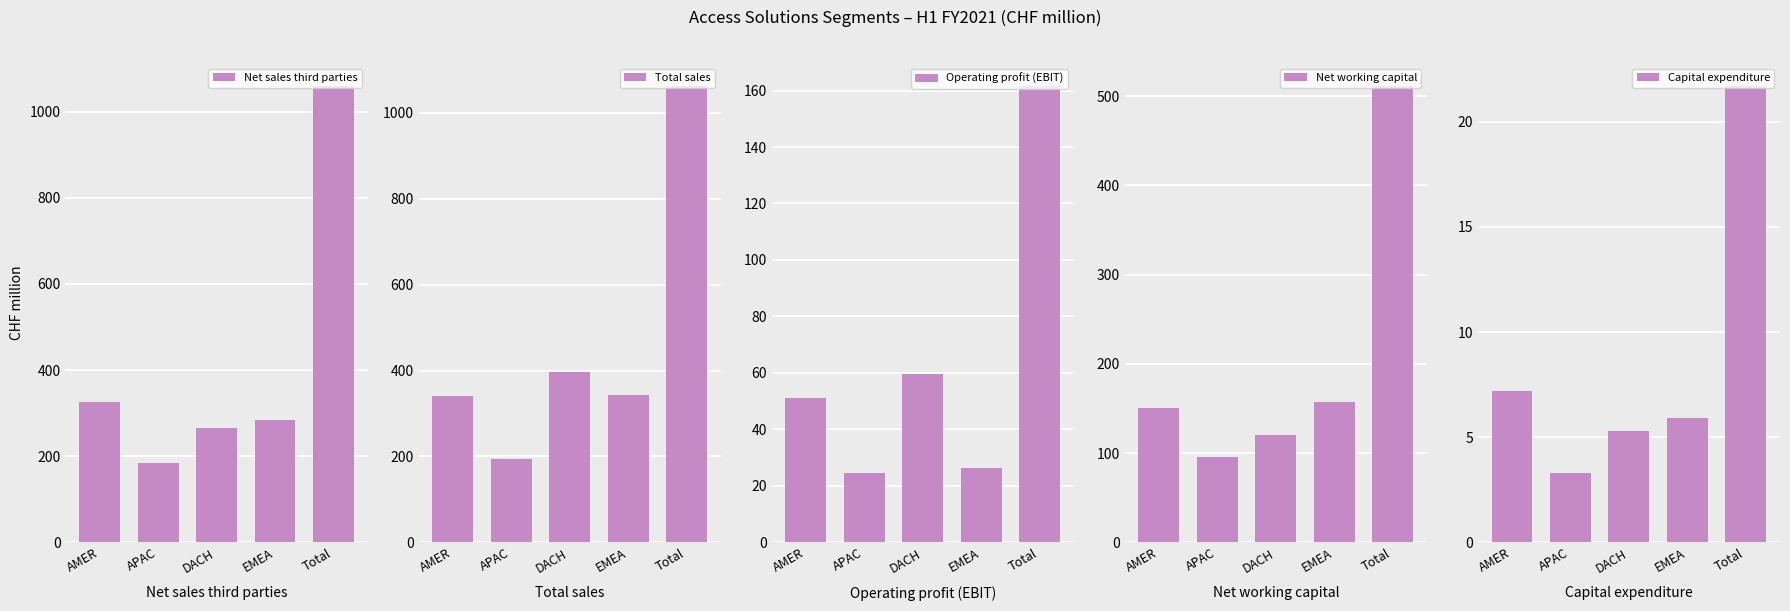

Reading left to right, what are all the values shown in this chart?

Net sales third parties: AMER=326.8	APAC=184.0	DACH=265.5	EMEA=283.3	Total=1059.6
Total sales: AMER=339.7	APAC=195.0	DACH=396.2	EMEA=342.9	Total=1062.7
Operating profit (EBIT): AMER=51.0	APAC=24.6	DACH=59.7	EMEA=26.2	Total=161.6
Net working capital: AMER=150.0	APAC=95.2	DACH=120.1	EMEA=156.9	Total=511.3
Capital expenditure: AMER=7.2	APAC=3.3	DACH=5.3	EMEA=5.9	Total=21.7